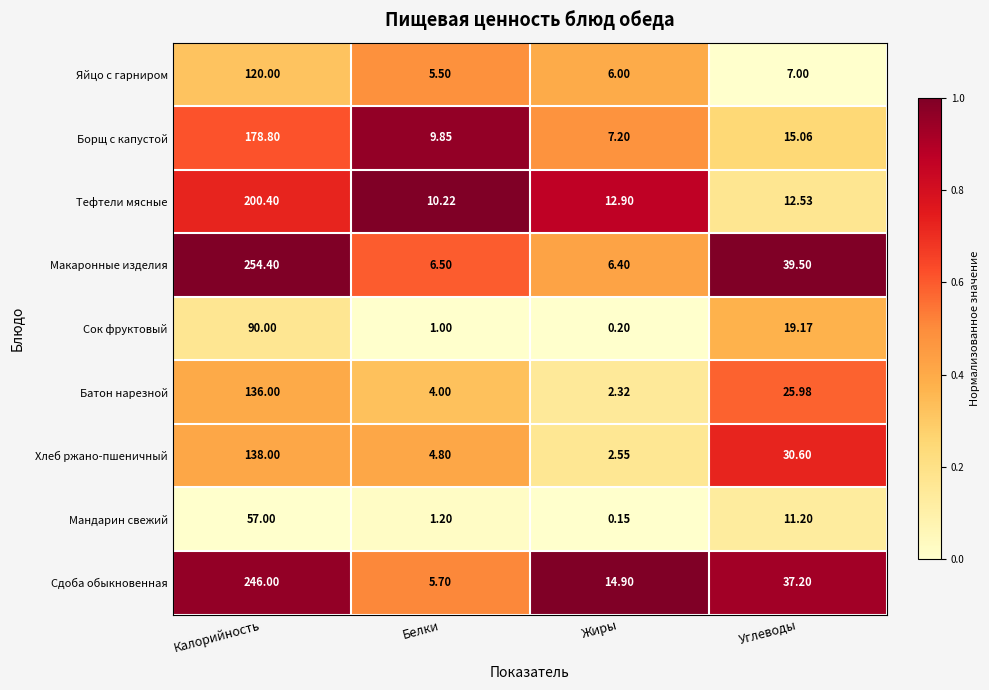

At which category is the sum across all series the highest?

Калорийность